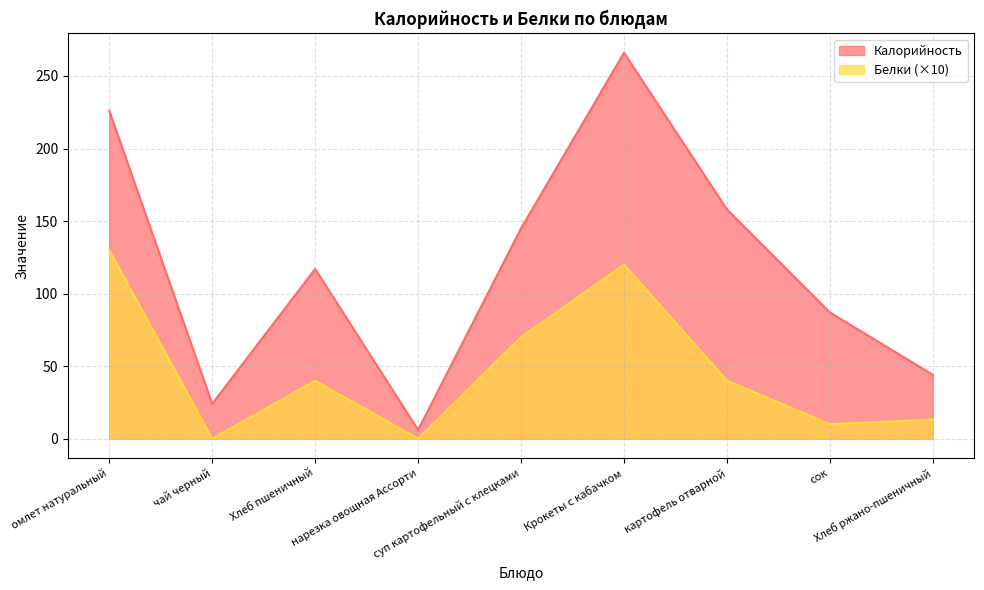

What is the average value of the Белки series?

47.0